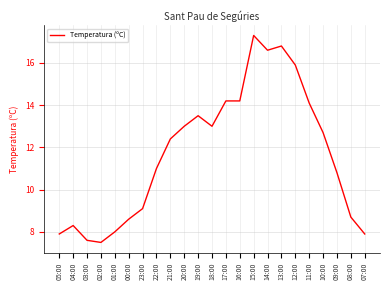

What is the change in value from 03:00 to 01:00?

+0.4